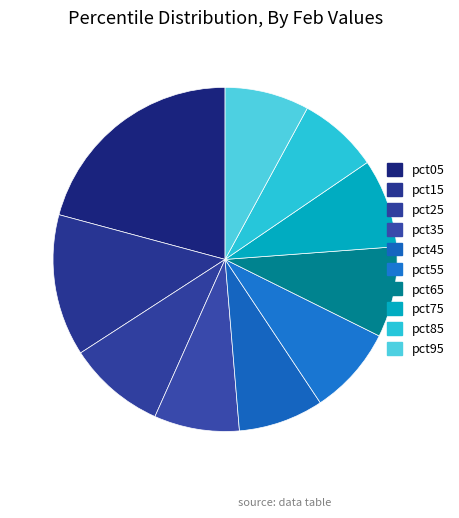

Which category has the smallest portion of the pie?

pct85